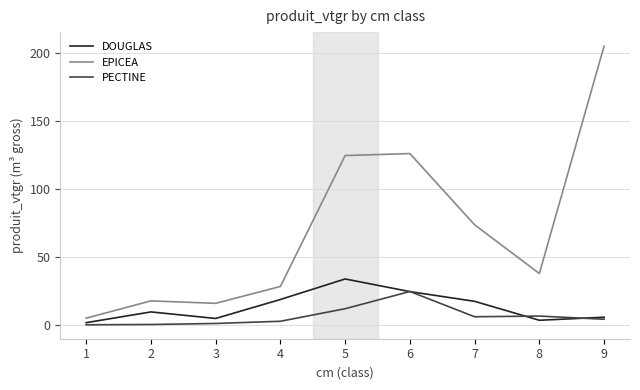

True or false: EPICEA and PECTINE cross at least once.

False